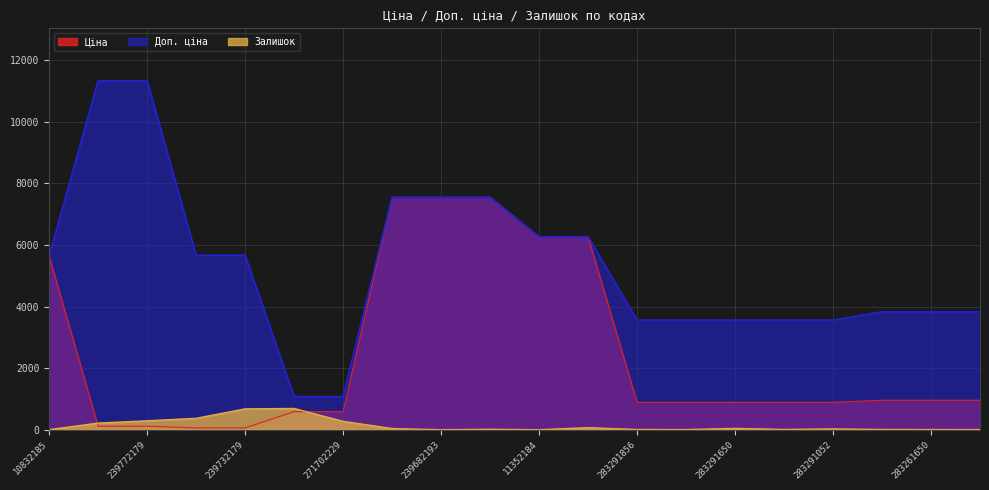

At 271702230, list the series in order from smallest to largest.

Ціна, Залишок, Доп. ціна